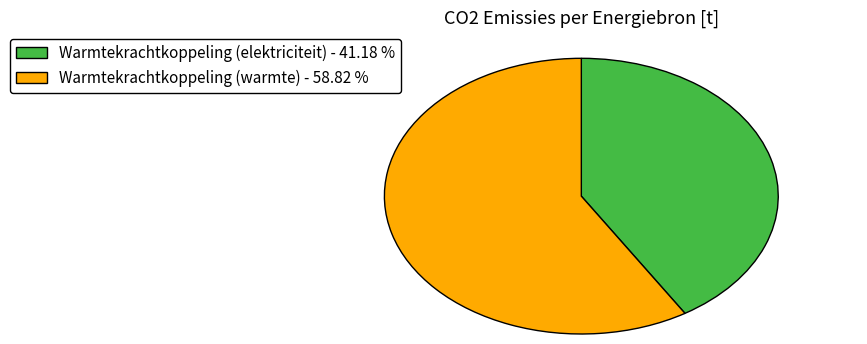

What is the majority slice?

Warmtekrachtkoppeling (warmte) - 58.82 %